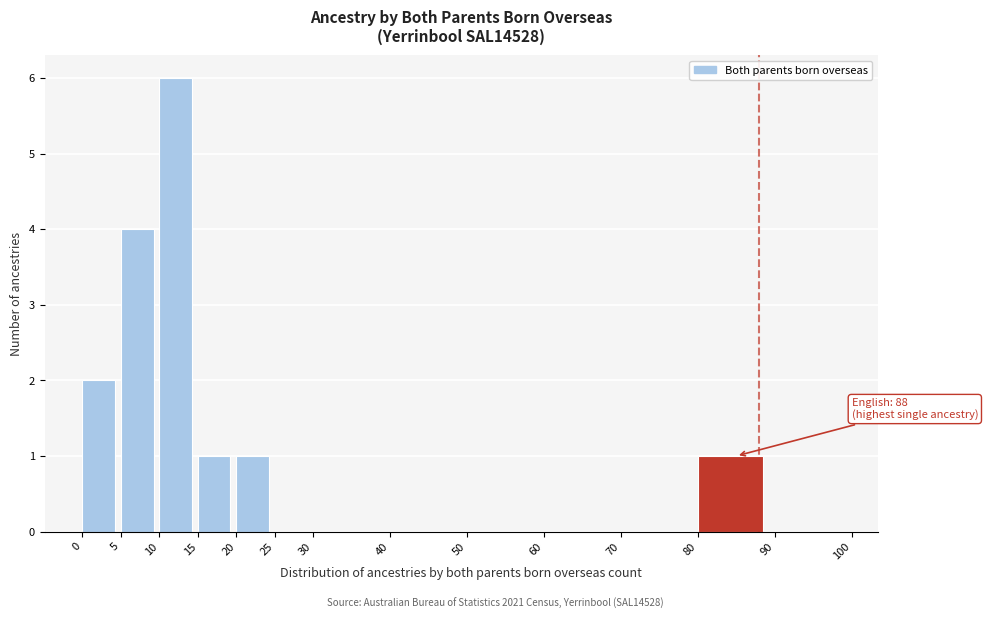

Which range on the x-axis has the tallest bar?

10 to 15